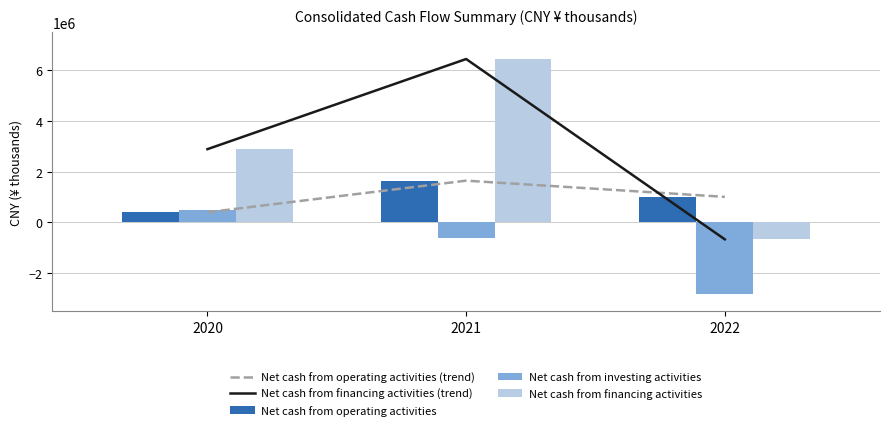

Reading left to right, what are all the values shown in this chart?

Net cash from operating activities (trend): 2020=395911	2021=1641381	2022=1003042
Net cash from financing activities (trend): 2020=2882112	2021=6431263	2022=-669232
Net cash from operating activities: 2020=395911	2021=1641381	2022=1003042
Net cash from investing activities: 2020=467305	2021=-601862	2022=-2816581
Net cash from financing activities: 2020=2882112	2021=6431263	2022=-669232